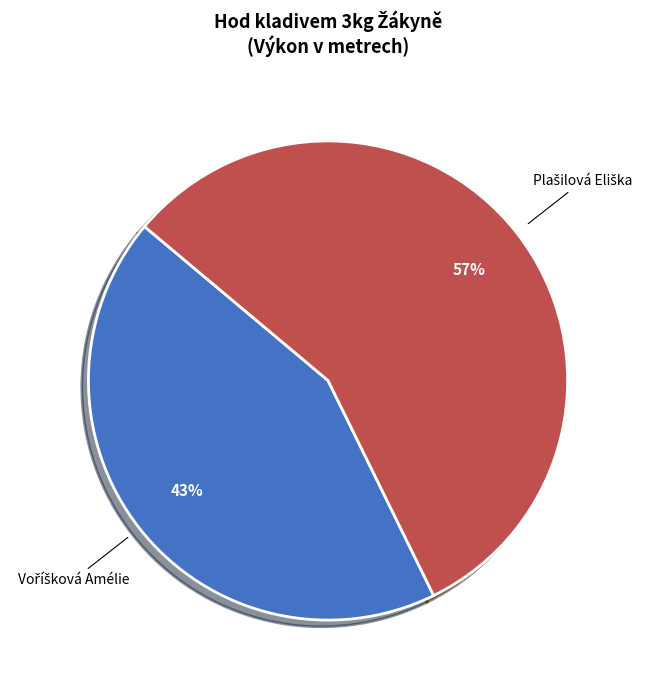

To the nearest percent, what is the average slice percentage?

50%